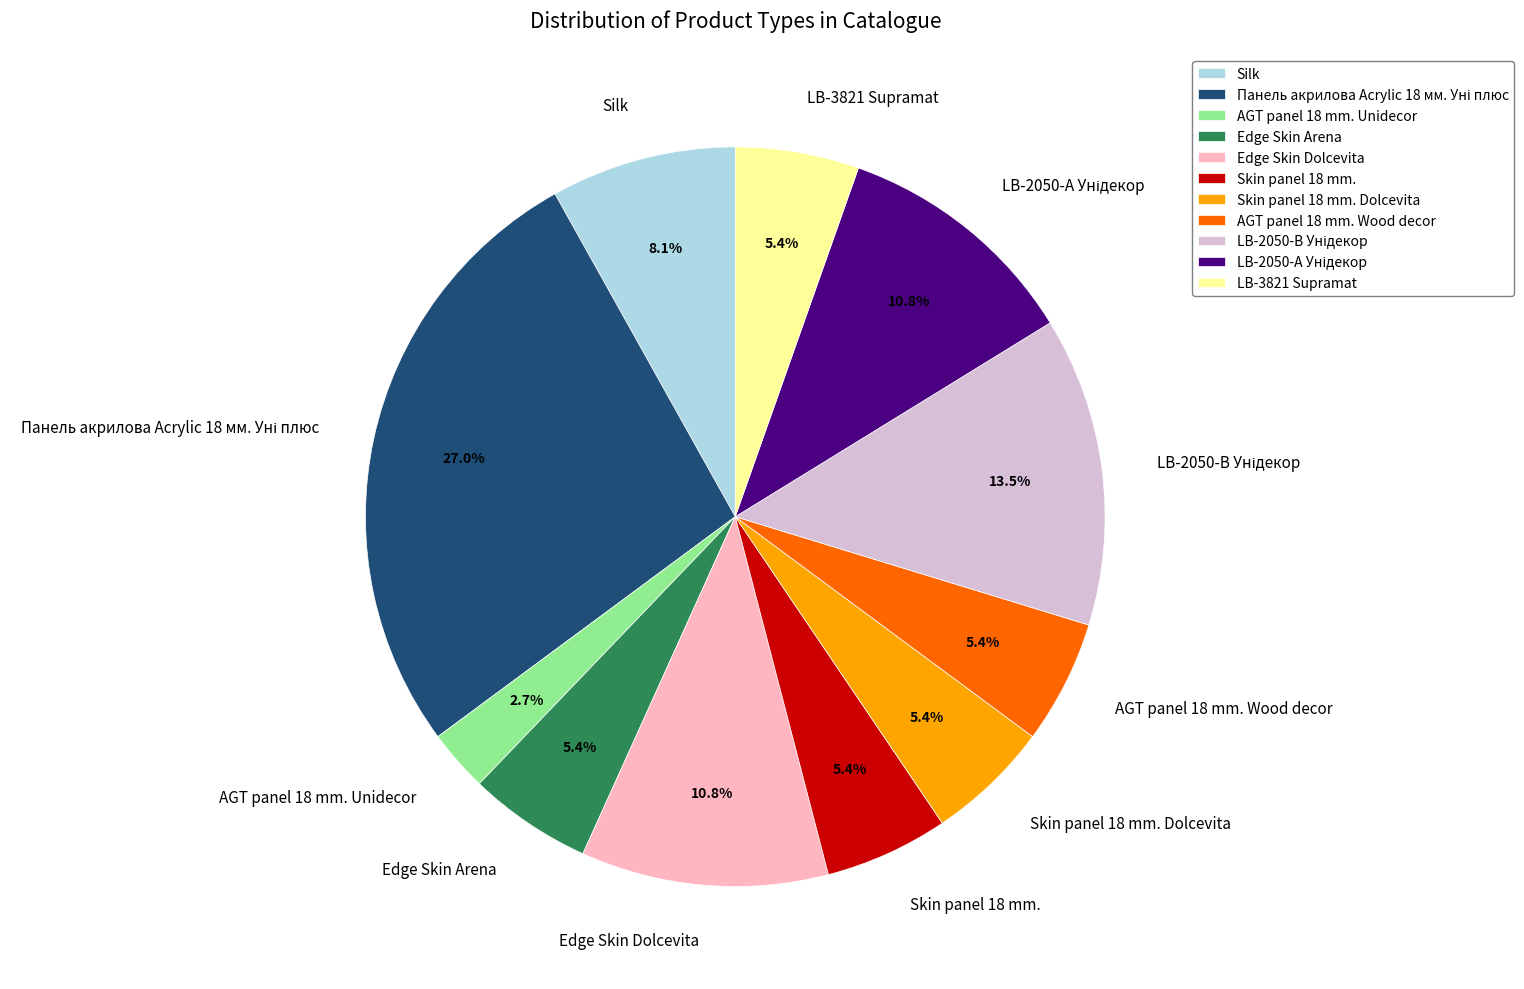

To the nearest percent, what is the difference between the largest and smallest slice percentages?

24%